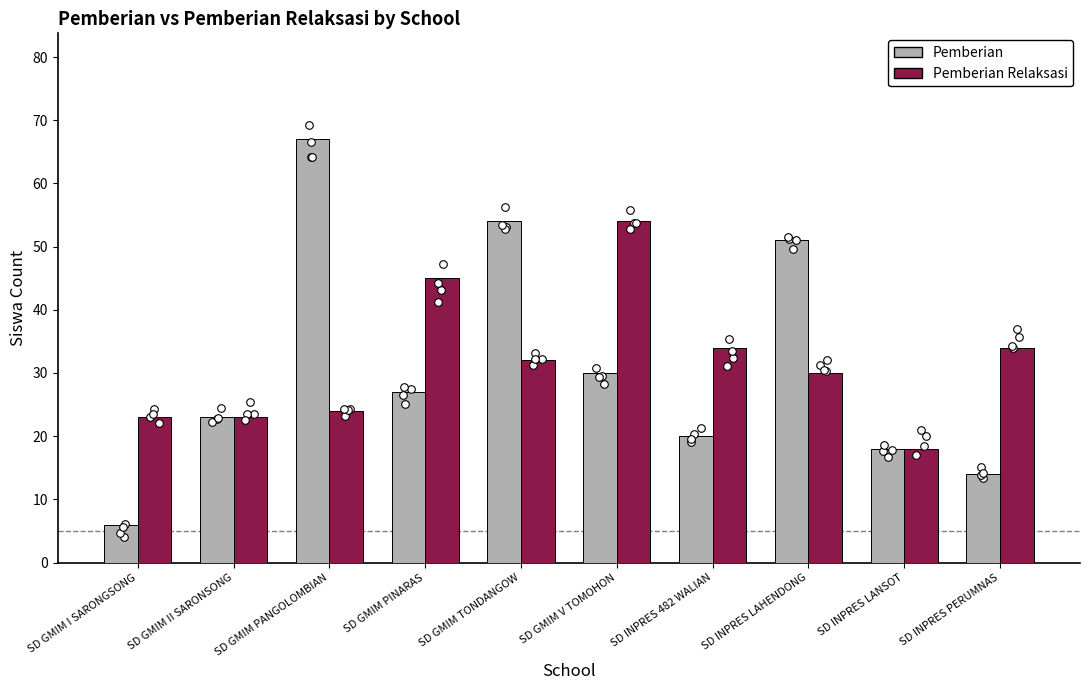

Which series contains the highest Y value?

Pemberian